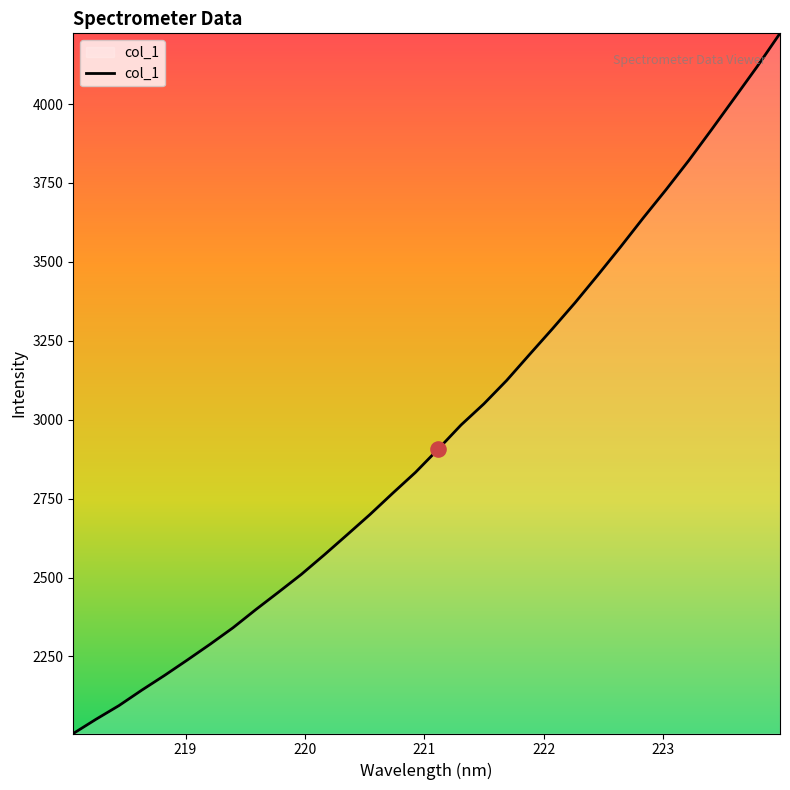

What is the minimum value shown in the chart?

2005.9